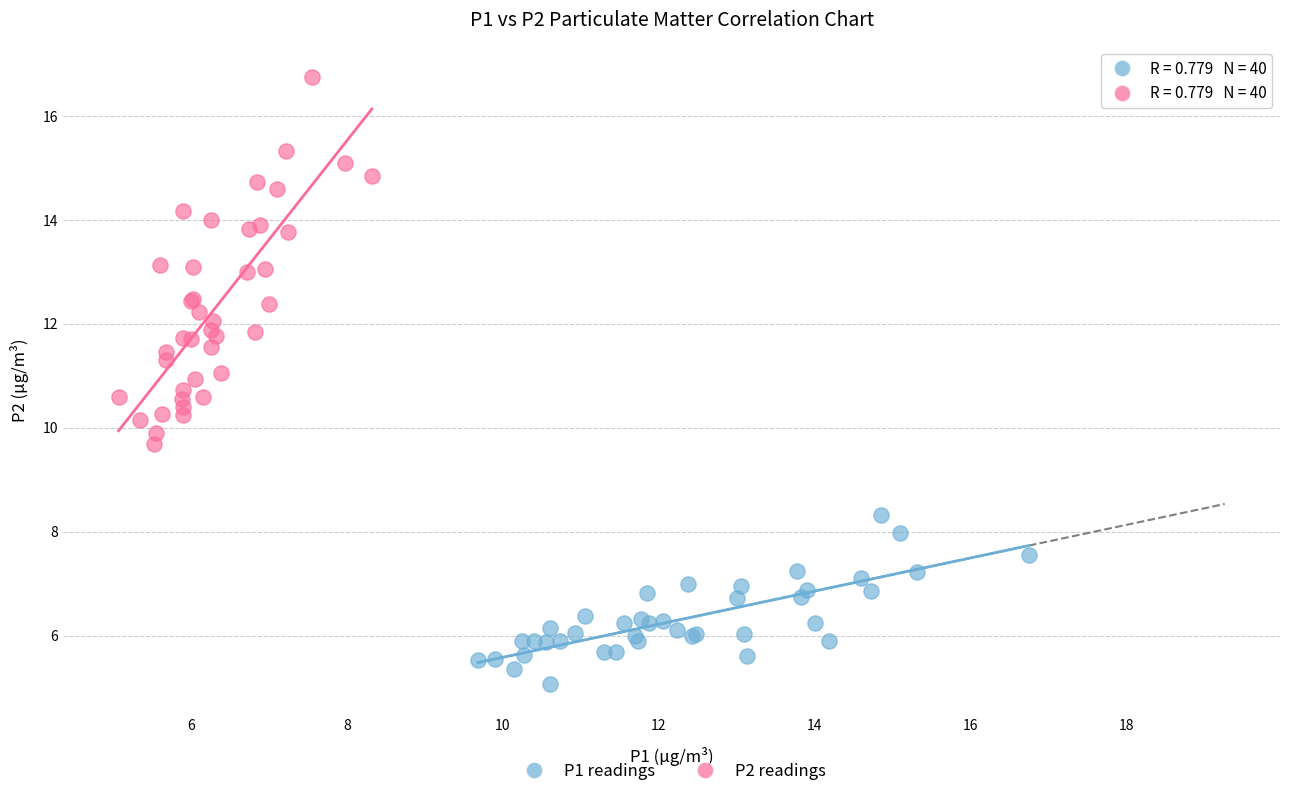

Which series has the largest Y range (max minus min)?

P2 readings